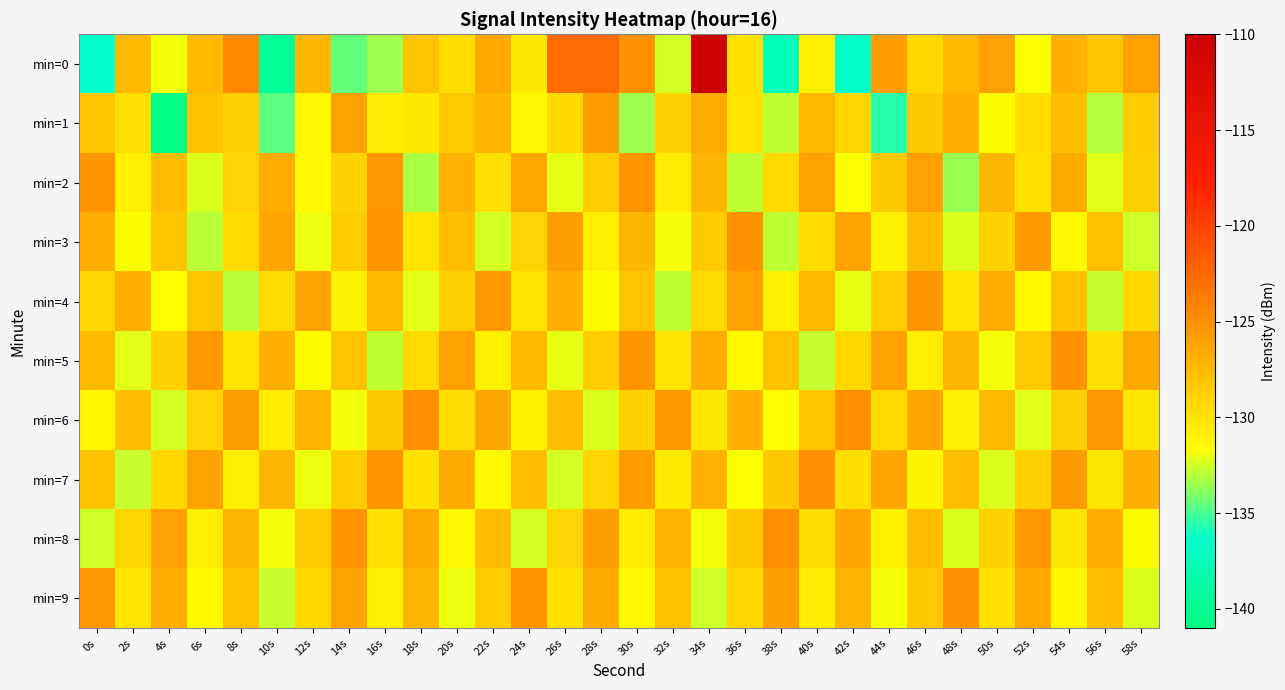

What is the maximum value shown in the chart?

-110.2